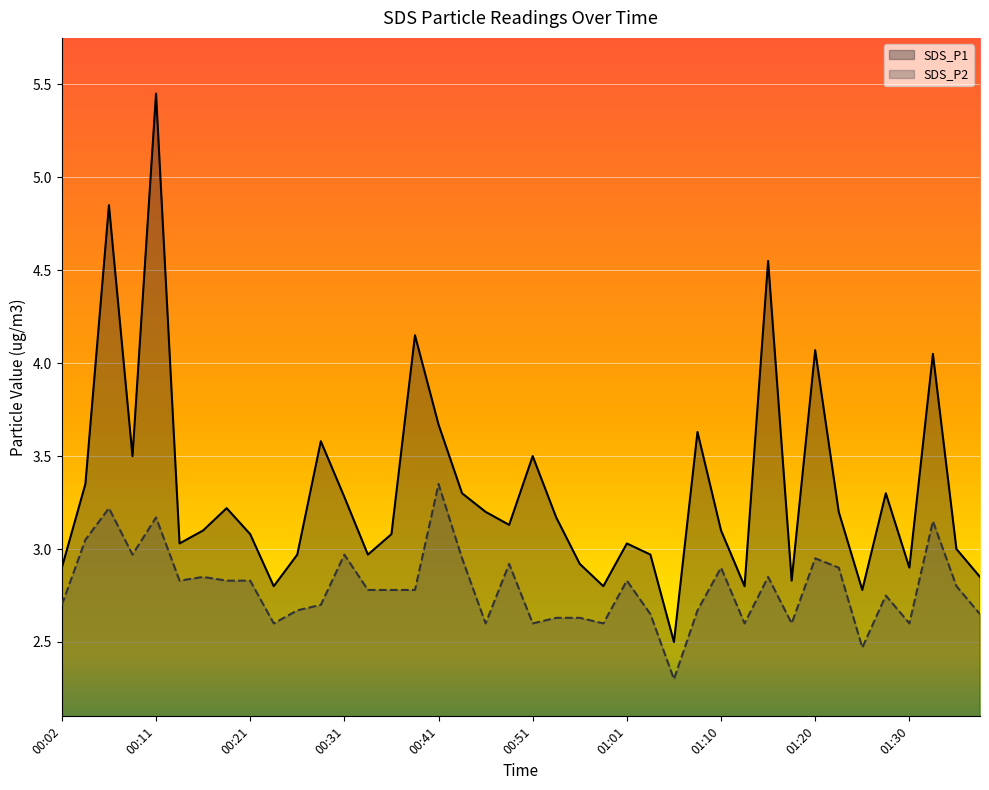

What is the lowest value of the SDS_P2 series?

2.3